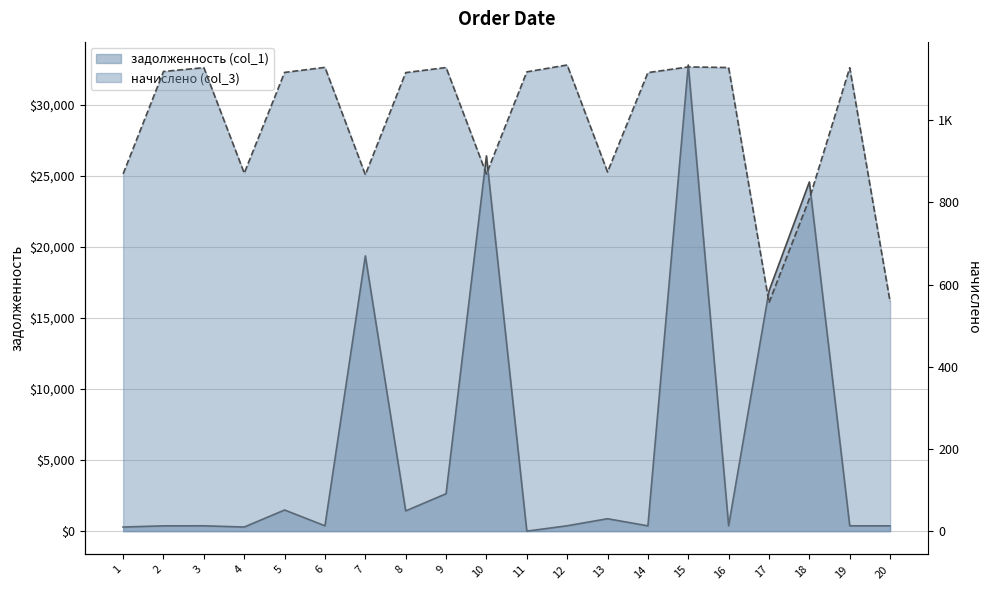

What is the greatest value displayed?

32807.2